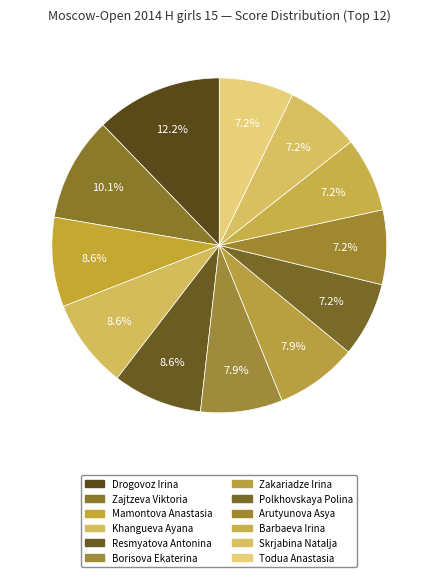

How many segments does this pie chart have?

12